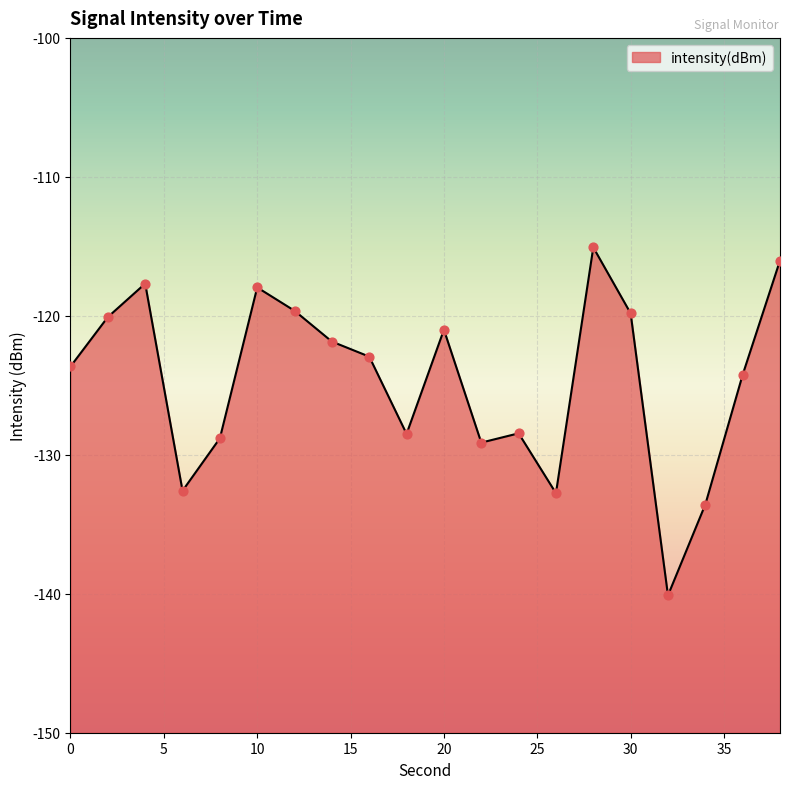

Between 32 and 12, which is larger?

12